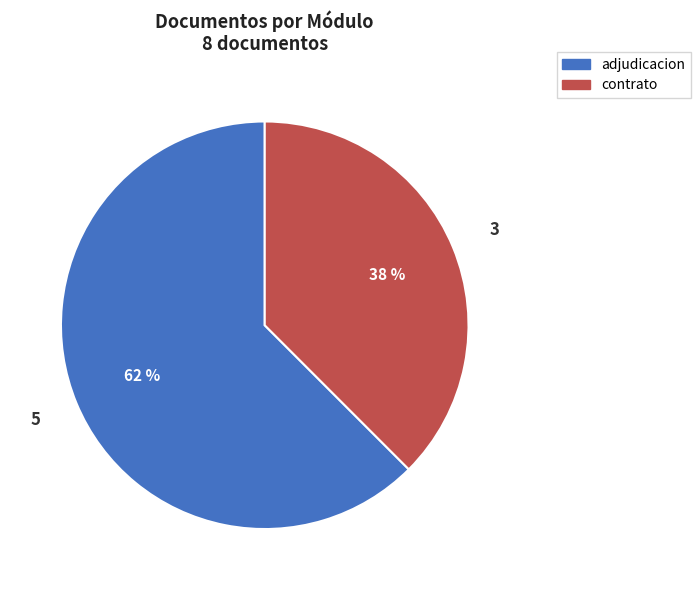

Does any single category account for the majority?

Yes